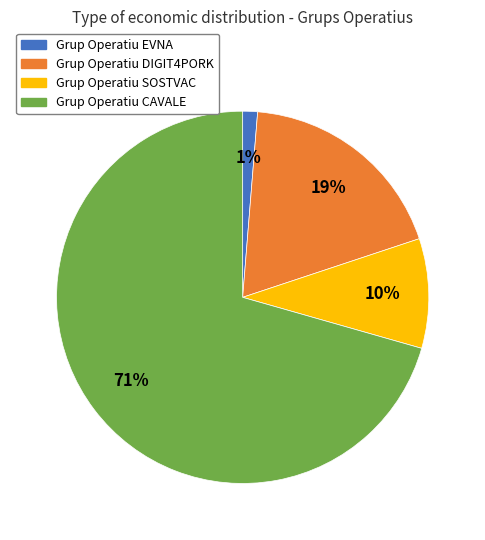

How many slices are in this pie chart?

4